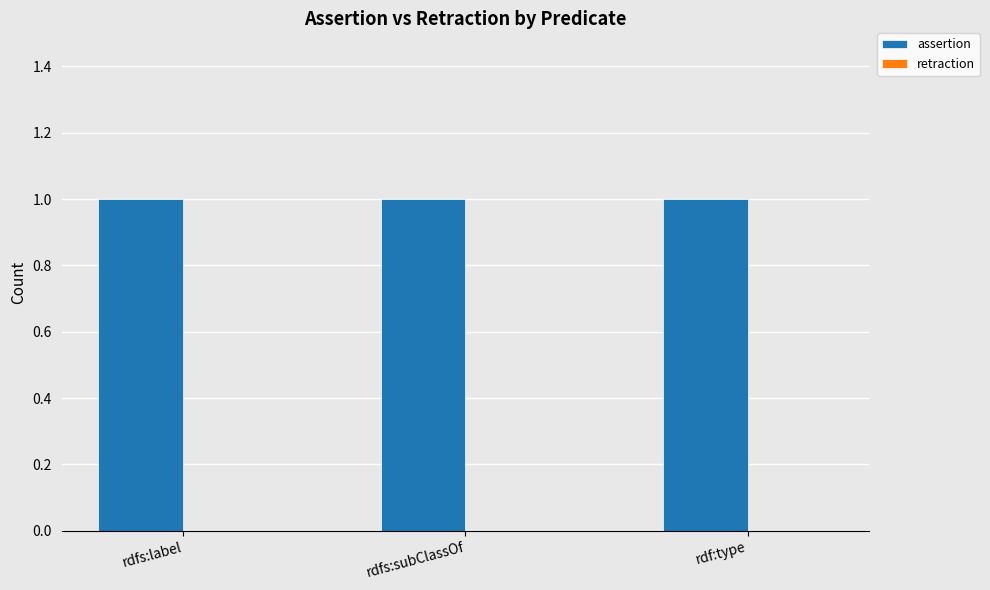

Reading right to left, what are all the values shown in this chart?

assertion: rdf:type=1	rdfs:subClassOf=1	rdfs:label=1
retraction: rdf:type=0	rdfs:subClassOf=0	rdfs:label=0